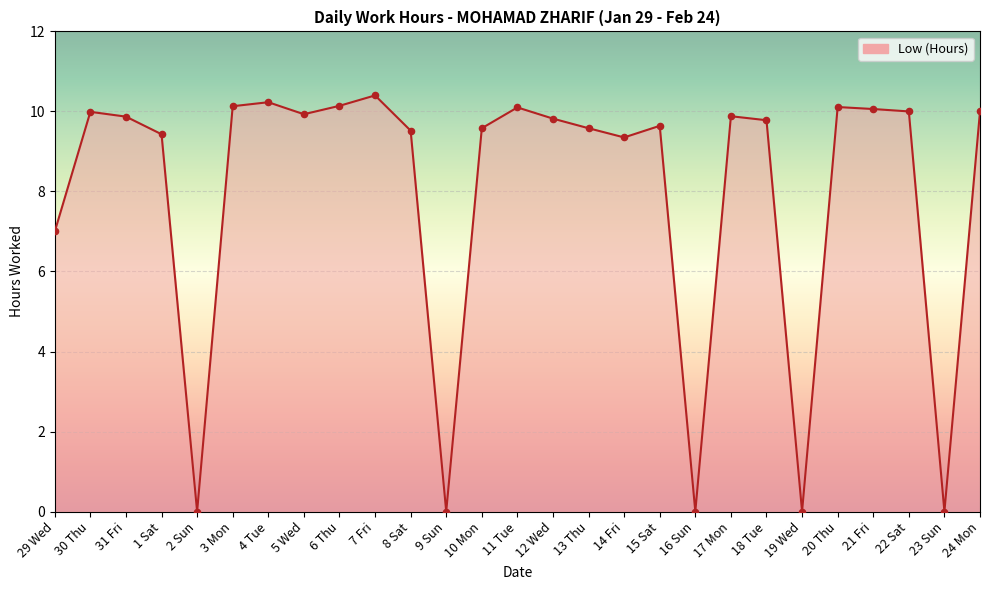

What is the change in value from 4 Tue to 5 Wed?

-0.3